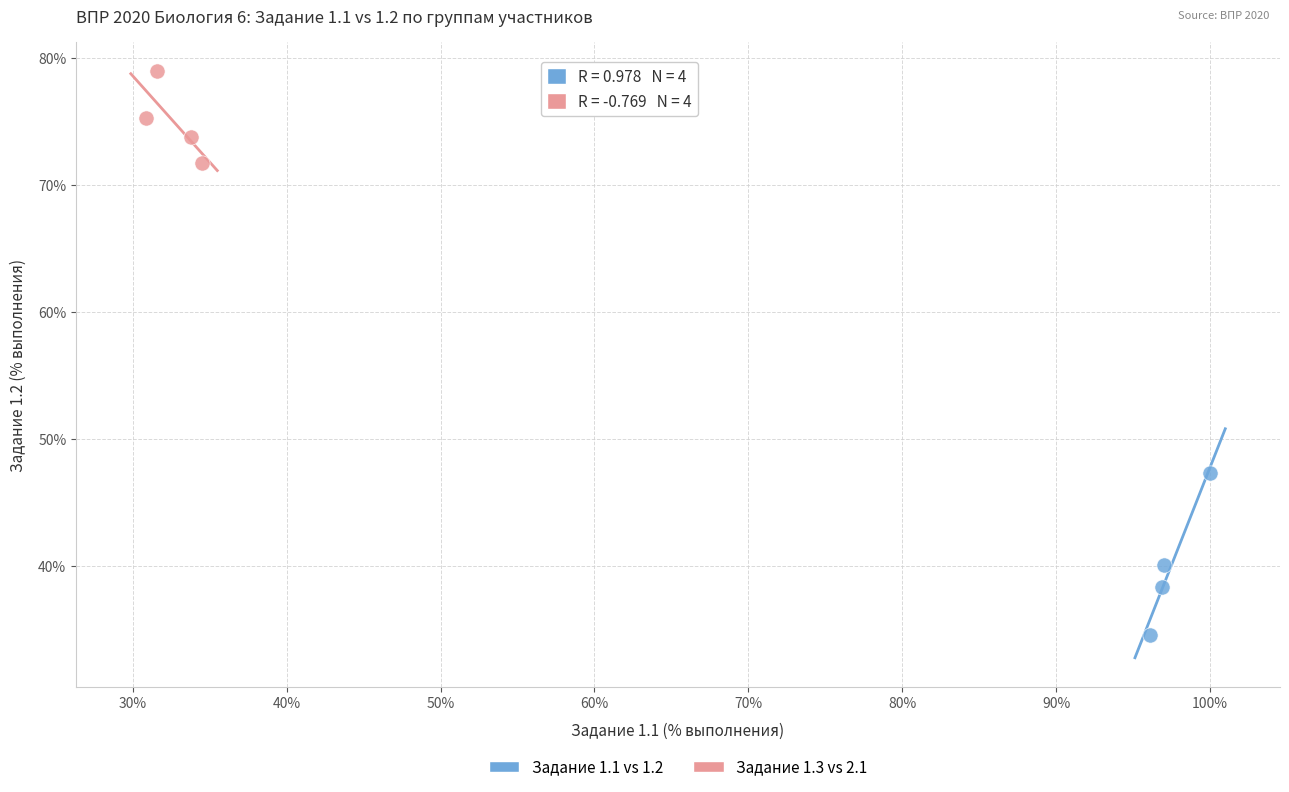

Which series has the widest spread of Y values?

Задание 1.1 vs 1.2